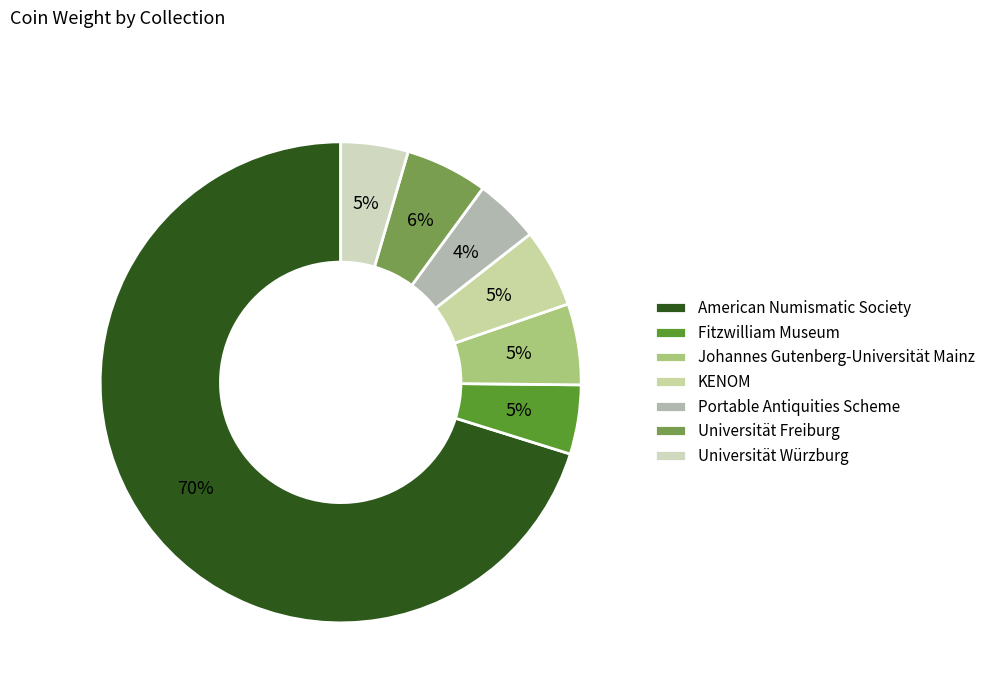

What is the majority slice?

American Numismatic Society